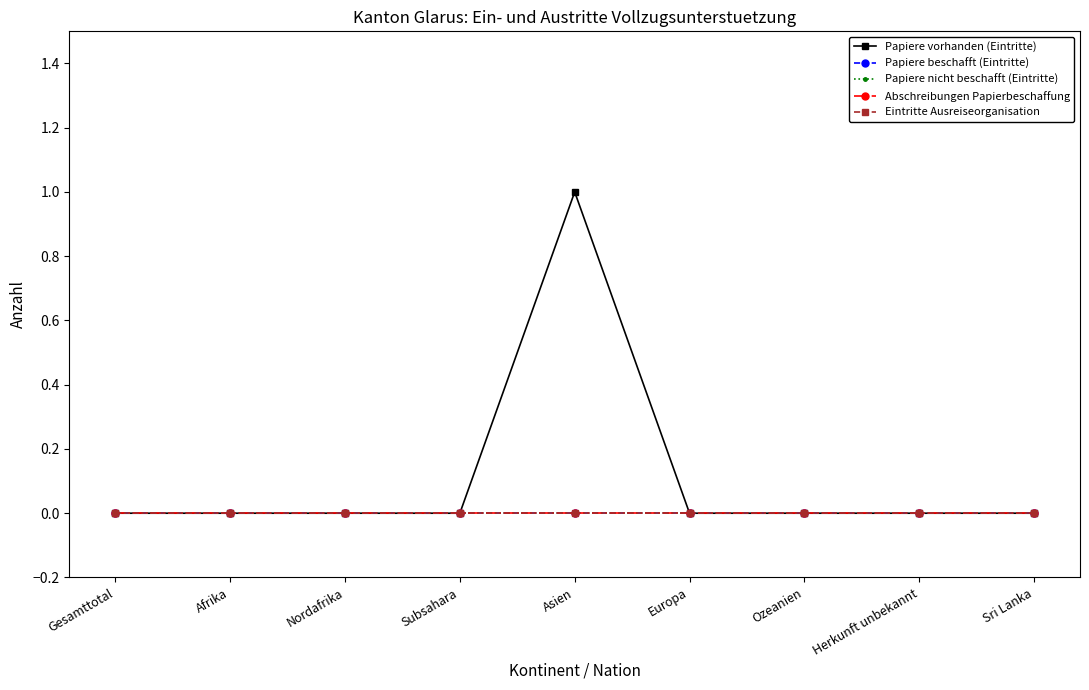

At how many categories does at least one series exceed 0?

1